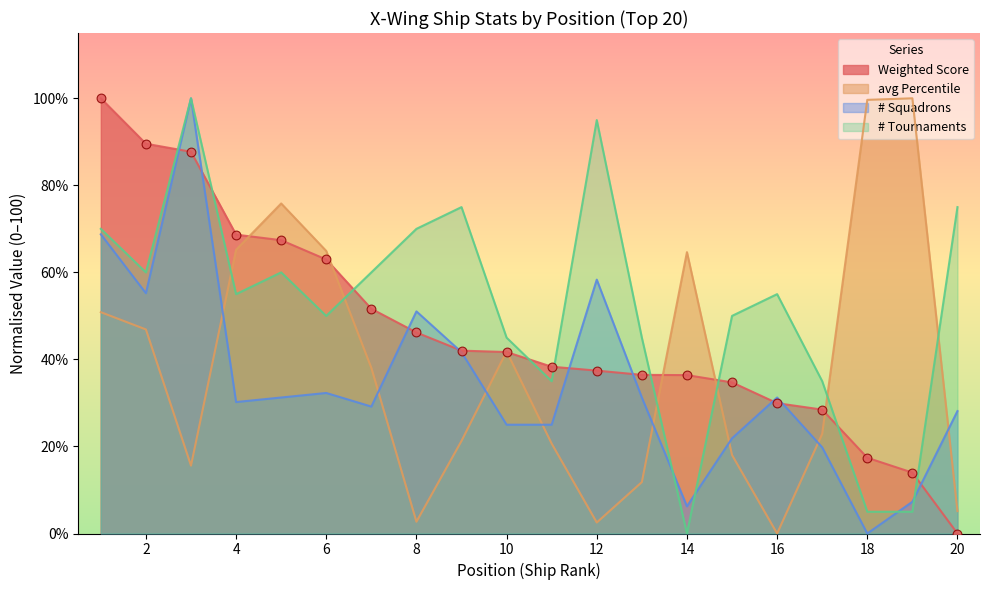

What is the total value across all series at 18?

122.0